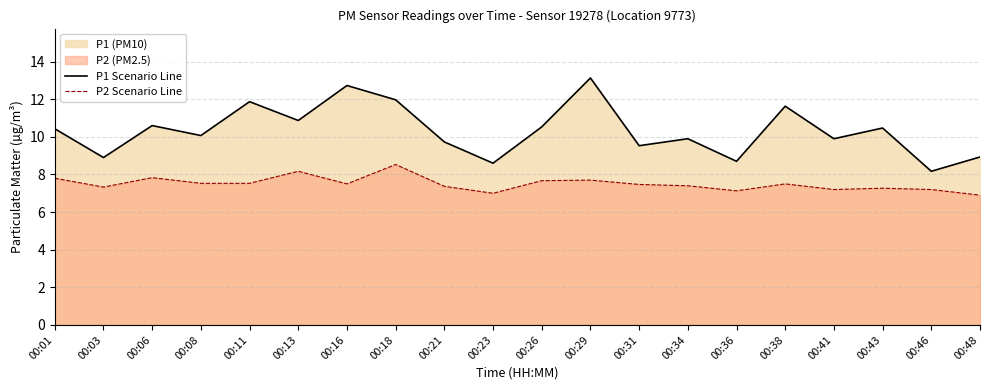

At which category is the sum across all series the highest?

00:29